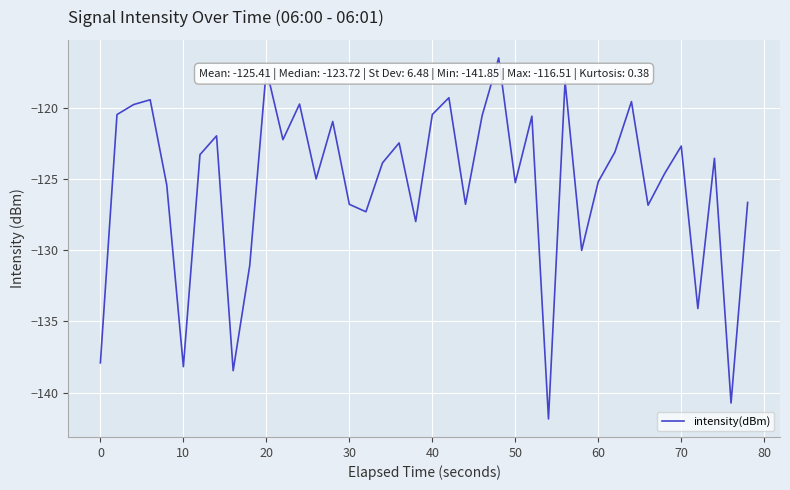

What is the maximum value shown in the chart?

-116.5